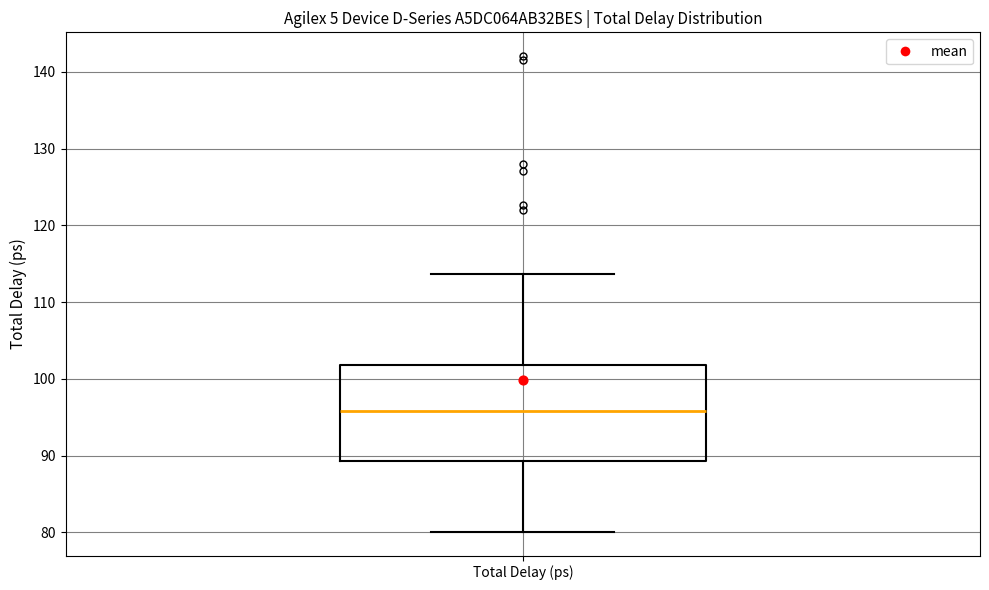

Where is the upper edge of the box for Total Delay (ps) on the y-axis? The values are not printed on the chart, so give them approximately, as read against the axis.

102